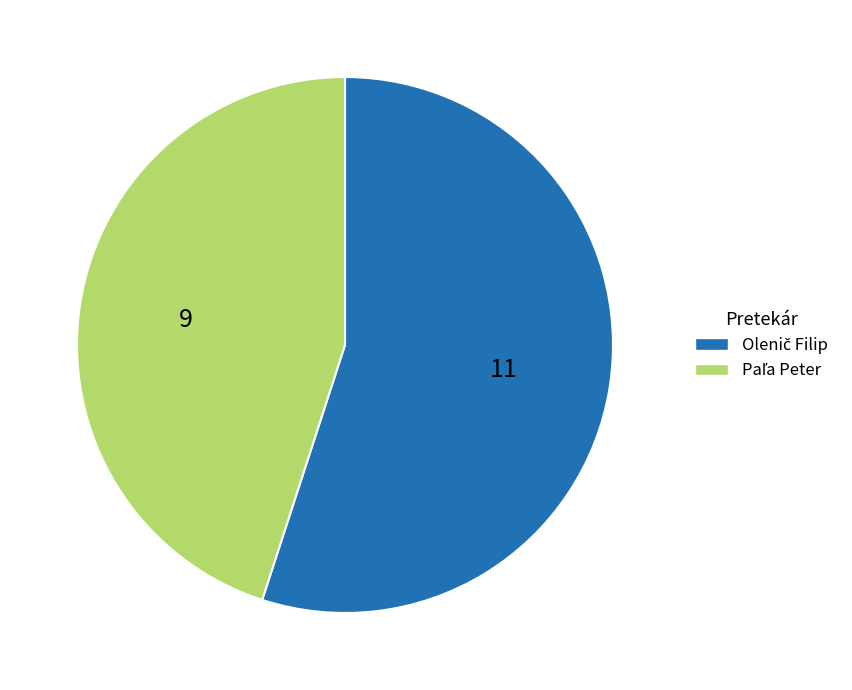

How many slices are in this pie chart?

2